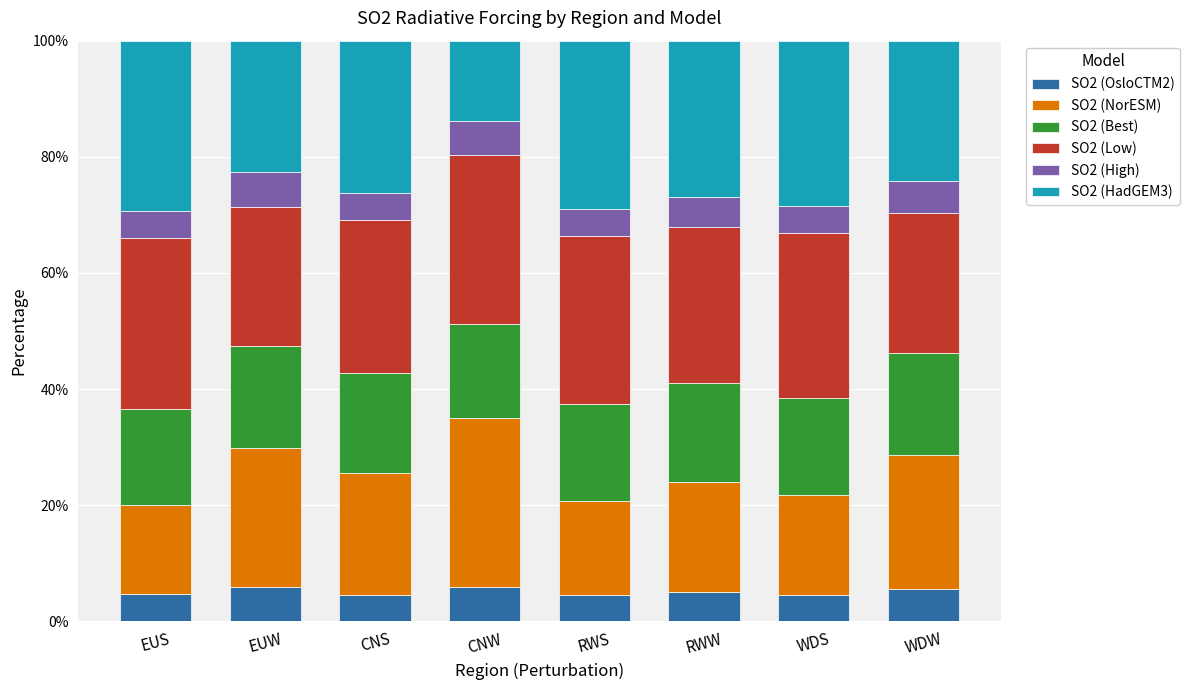

What is the total value across all series at EUW?

100.0